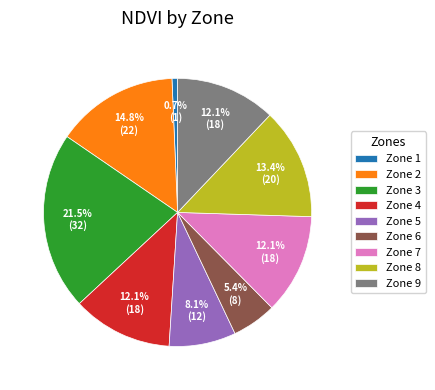

How many segments does this pie chart have?

9